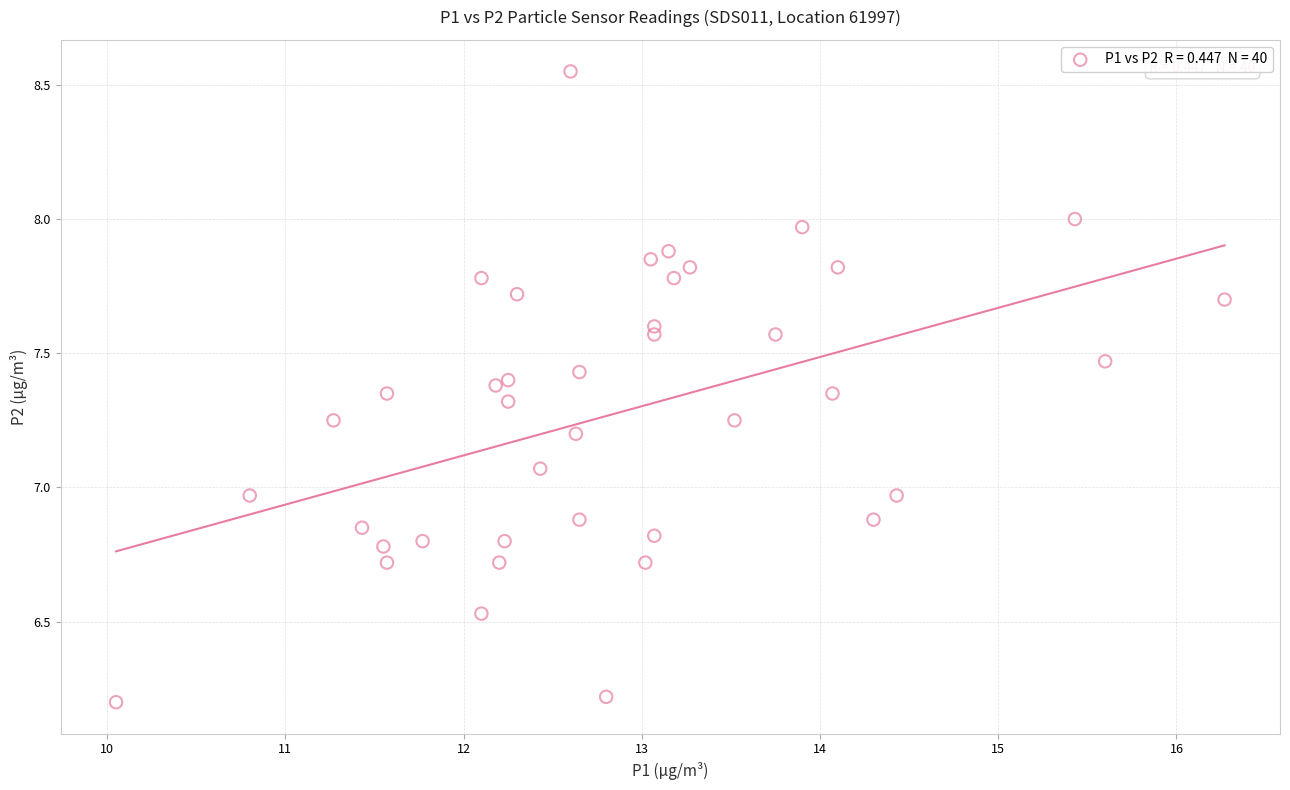

What is the range of X values (max minus min)?

6.2